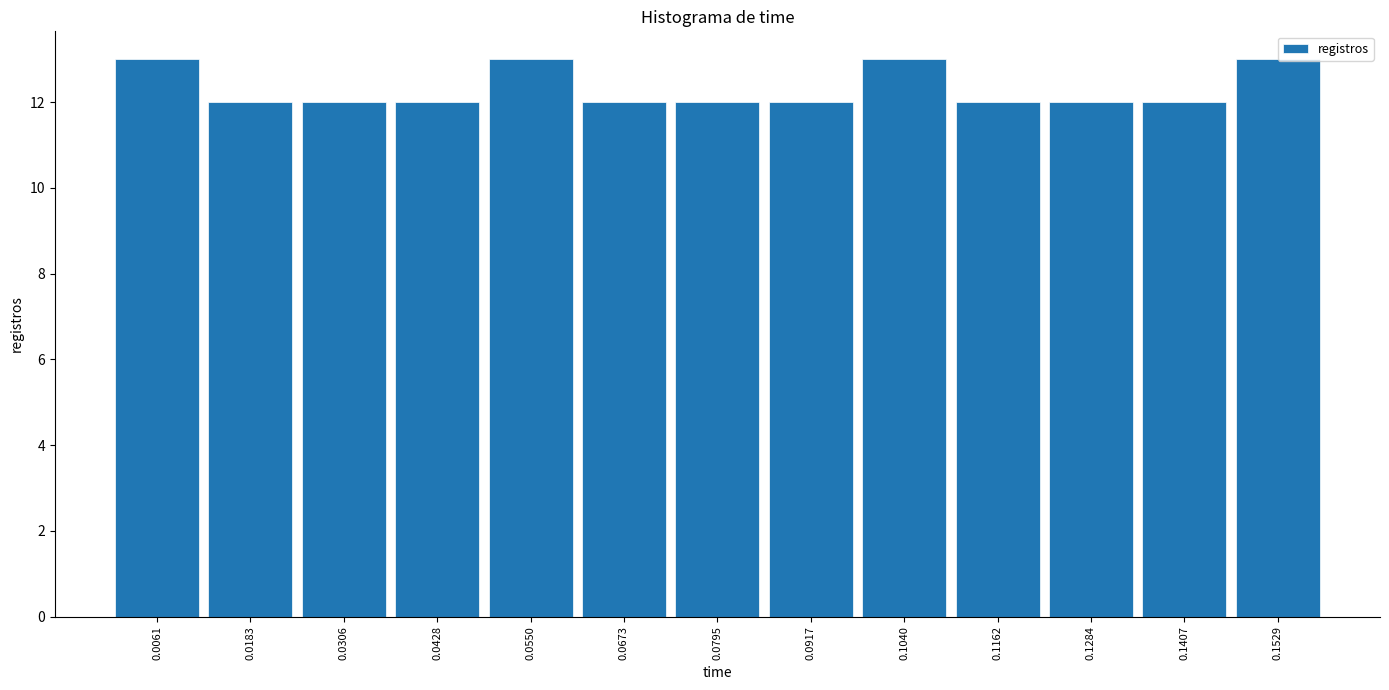

Reading left to right, list every bar in this chart as the range it spans on the x-axis followed by its height. Neither the bar edges nor the heights are printed on the chart, so give them approximately, as read against the axes.

0.000 to 0.012: 13
0.012 to 0.024: 12
0.024 to 0.036: 12
0.036 to 0.048: 12
0.048 to 0.062: 13
0.062 to 0.074: 12
0.074 to 0.086: 12
0.086 to 0.098: 12
0.098 to 0.110: 13
0.110 to 0.122: 12
0.122 to 0.134: 12
0.134 to 0.146: 12
0.146 to 0.160: 13